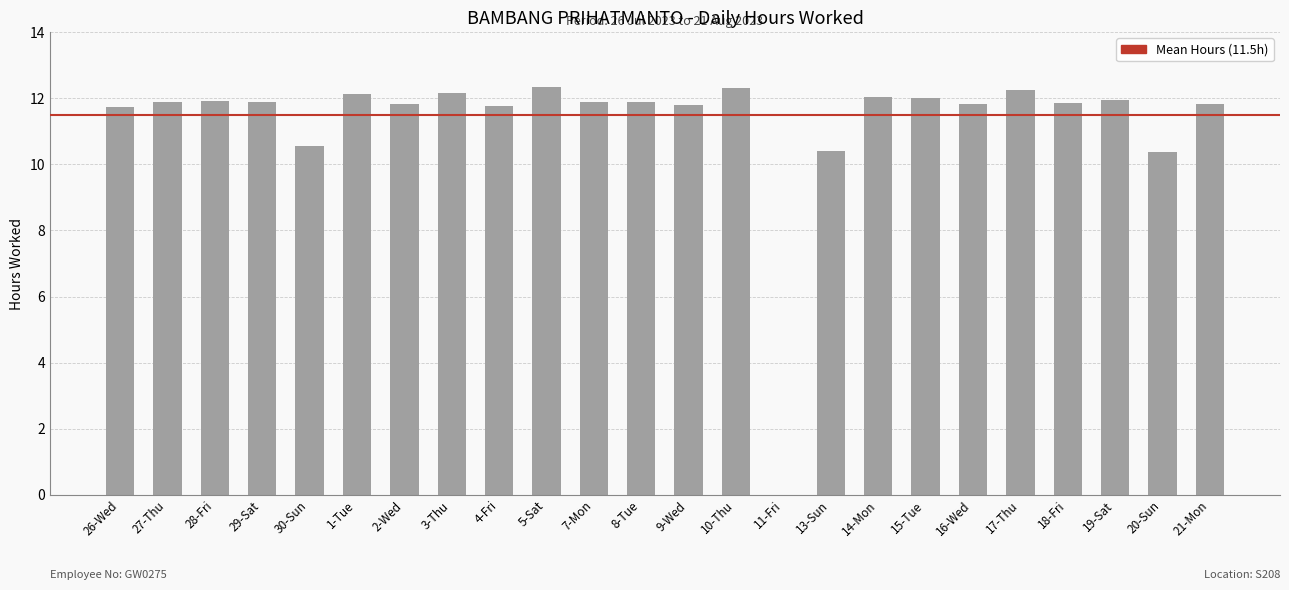

What is the sum of the values at 8-Tue and 26-Wed?

23.6